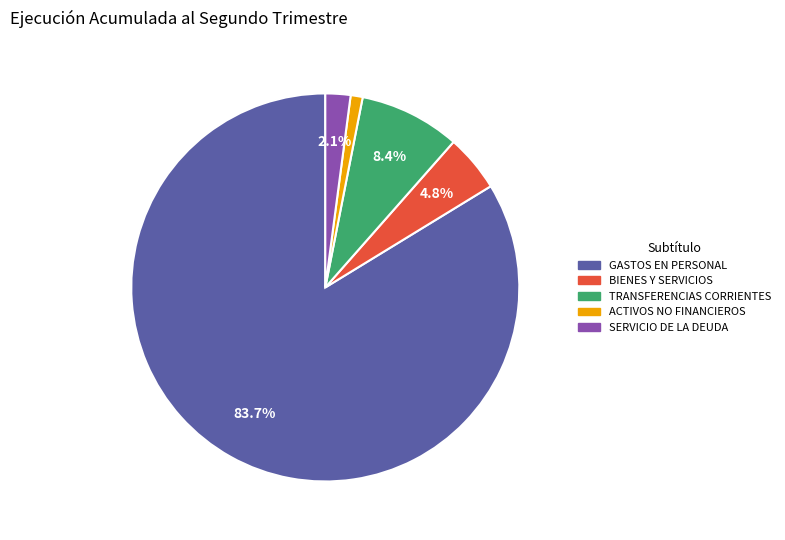

Does any single category account for the majority?

Yes